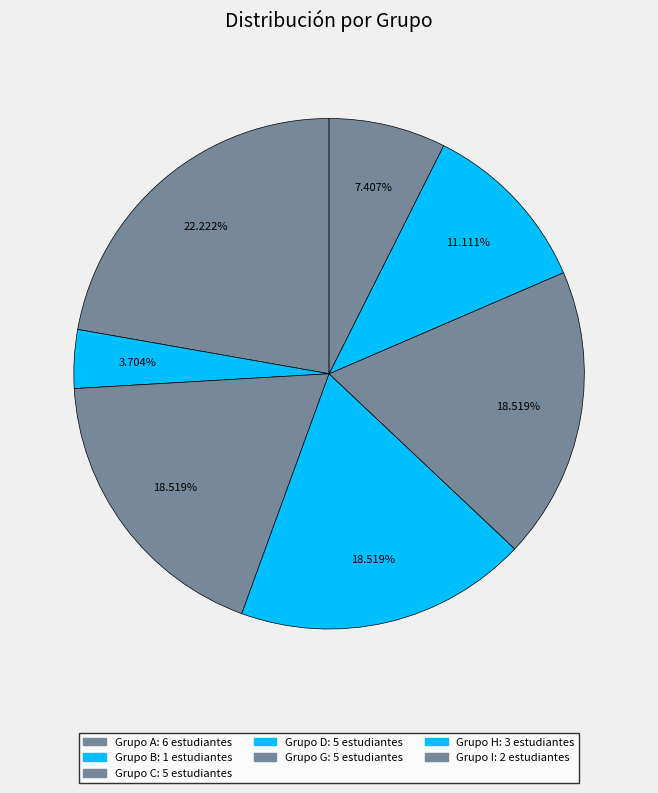

How many slices are in this pie chart?

7